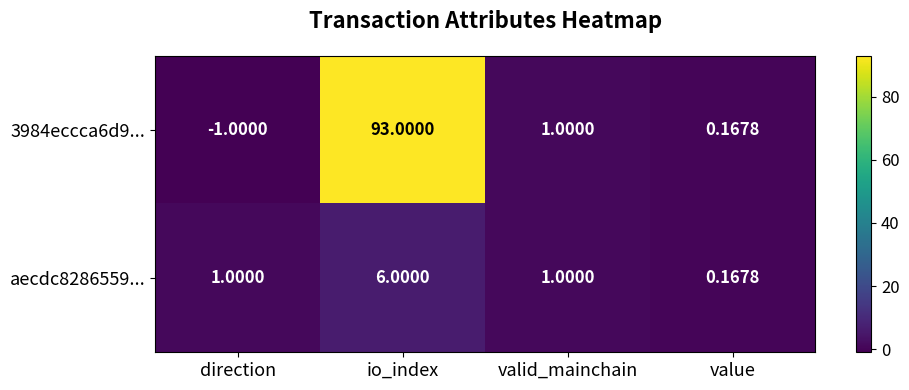

At which label does 3984eccca6d9... first exceed 1?

io_index